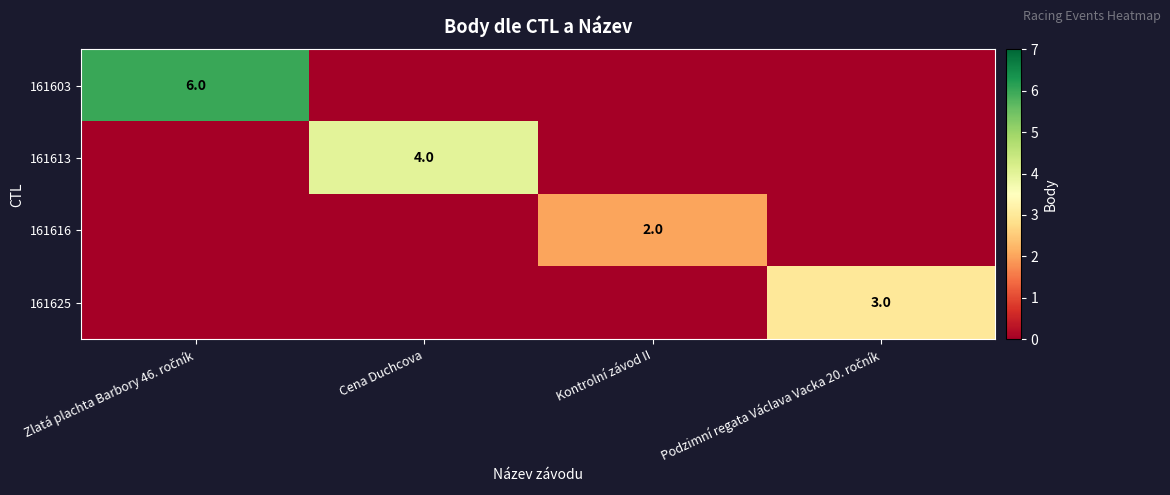

The value of 161613 at Cena Duchcova is 4. True or false?

True